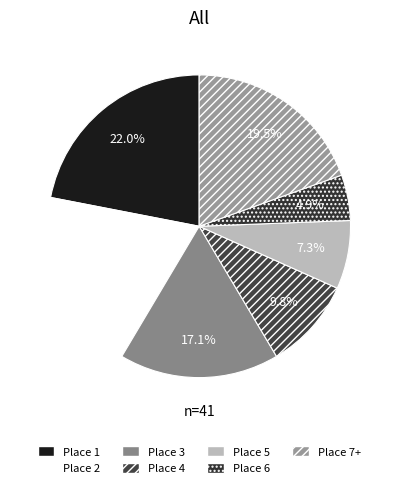

To the nearest percent, what portion does Place 6 represent?

5%